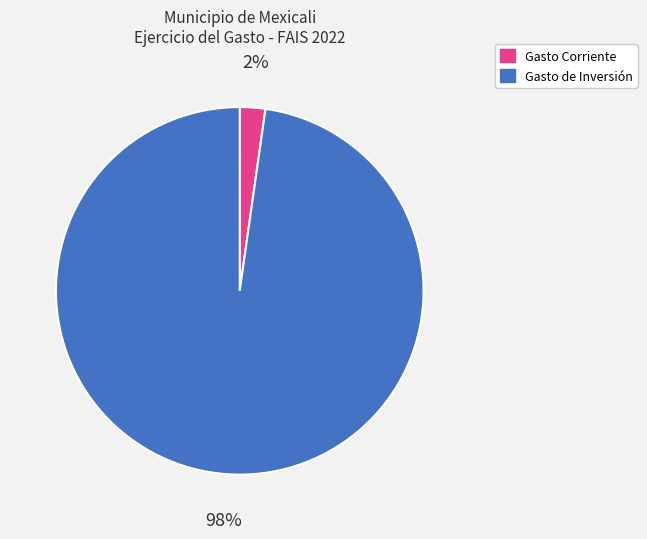

How many segments does this pie chart have?

2